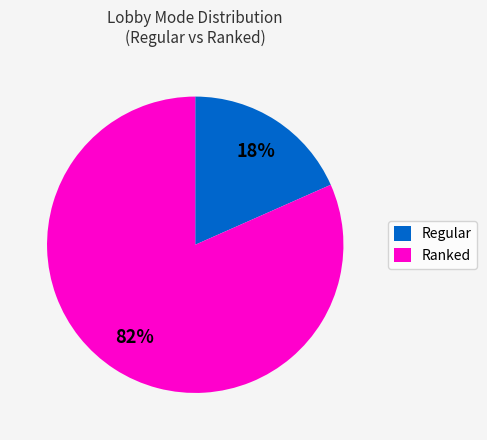

Rank the categories by value from highest to lowest.

Ranked, Regular